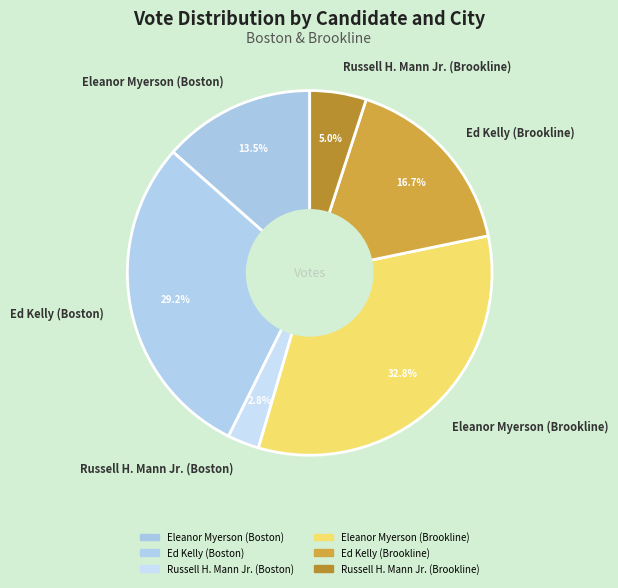

To the nearest percent, what portion does Russell H. Mann Jr. (Boston) represent?

3%